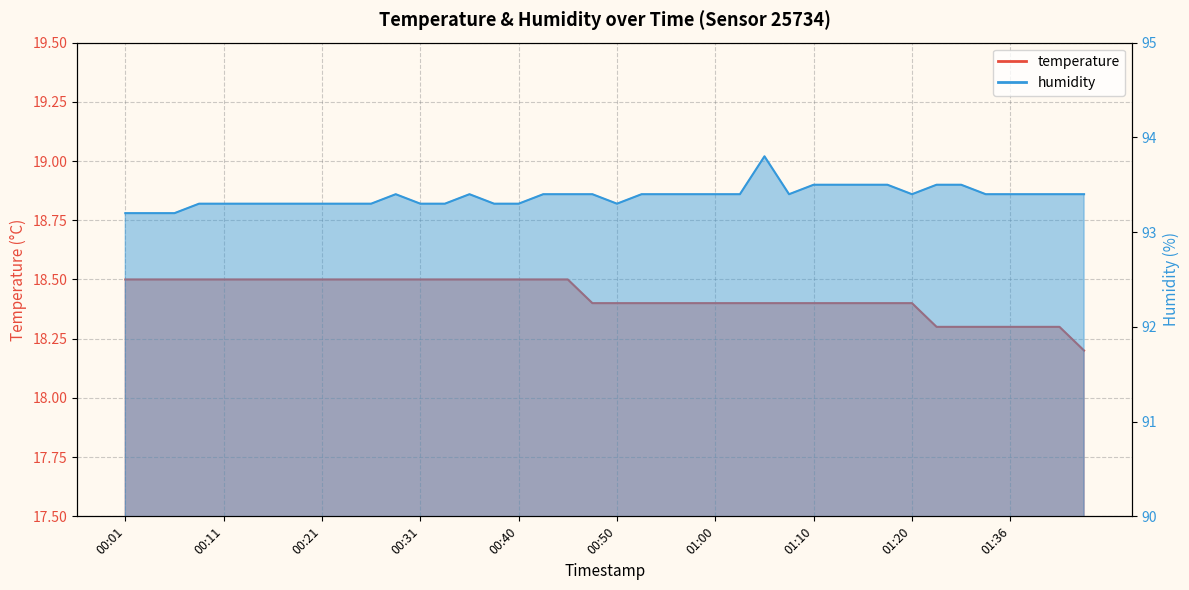

At which category does the chart reach its minimum across all series?

01:44